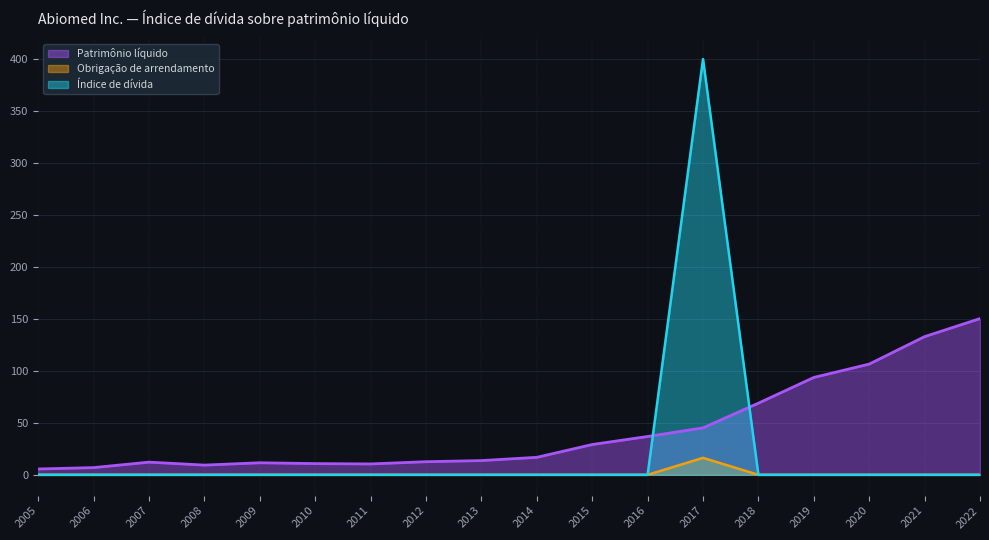

At 2011, list the series in order from largest to smallest.

Patrimônio líquido, Índice de dívida, Obrigação de arrendamento